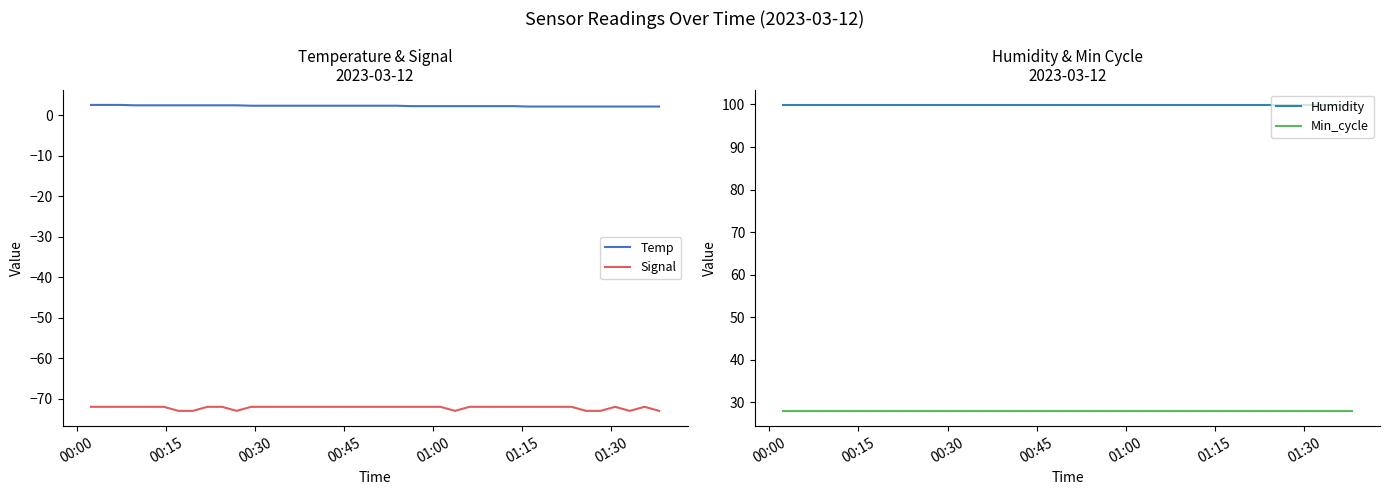

How many data points does each series have?

40